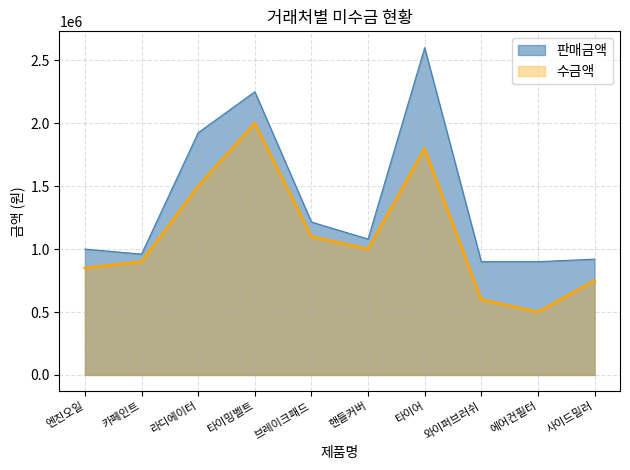

True or false: 수금액 and 판매금액 intersect in this chart.

False